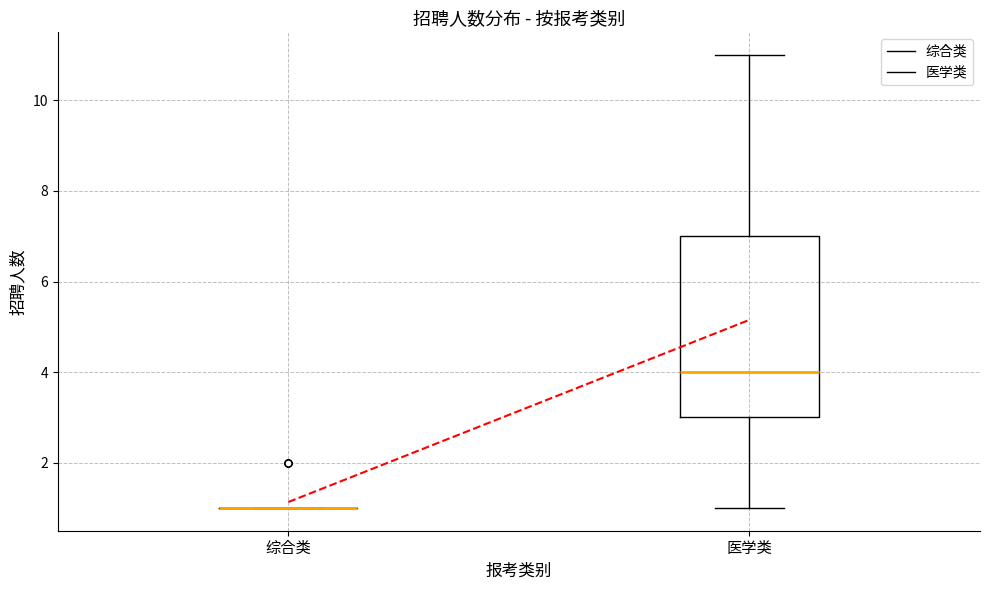

Where does the median line of the box for 医学类 sit on the y-axis? The values are not printed on the chart, so give them approximately, as read against the axis.

4